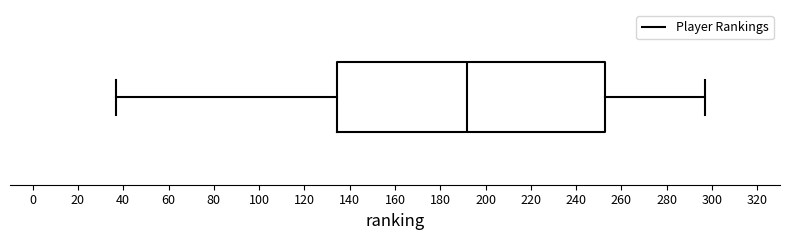

Read this box plot against the x-axis: the position of the median line, the range covered by the box, and the ends of both whiskers. The values are not printed on the chart, so give them approximately, as read against the axis.

median 192, box 134 to 252, whiskers 38 to 298